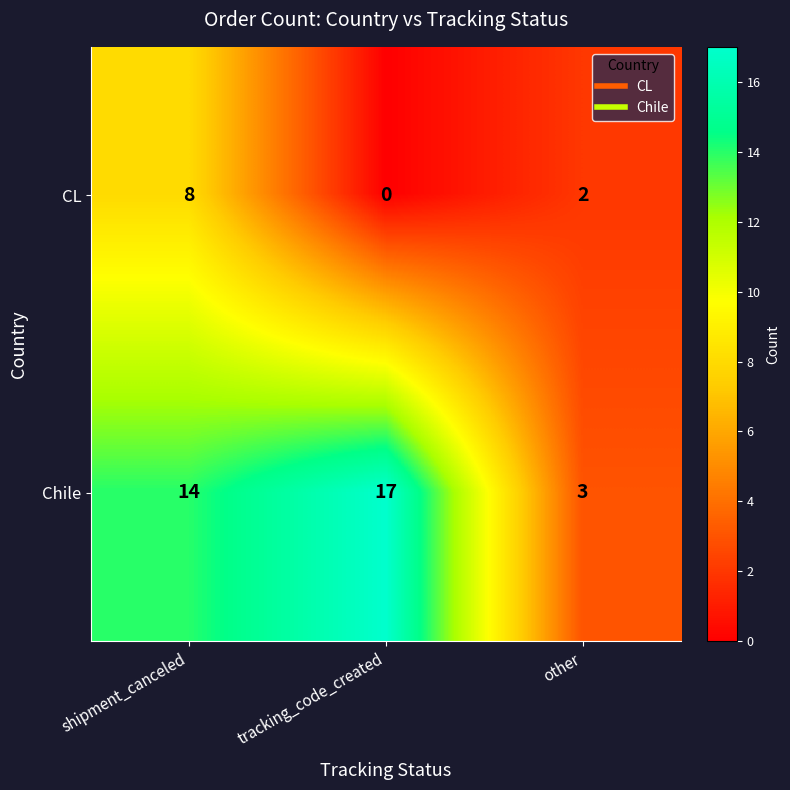

How many series are shown in this chart?

2